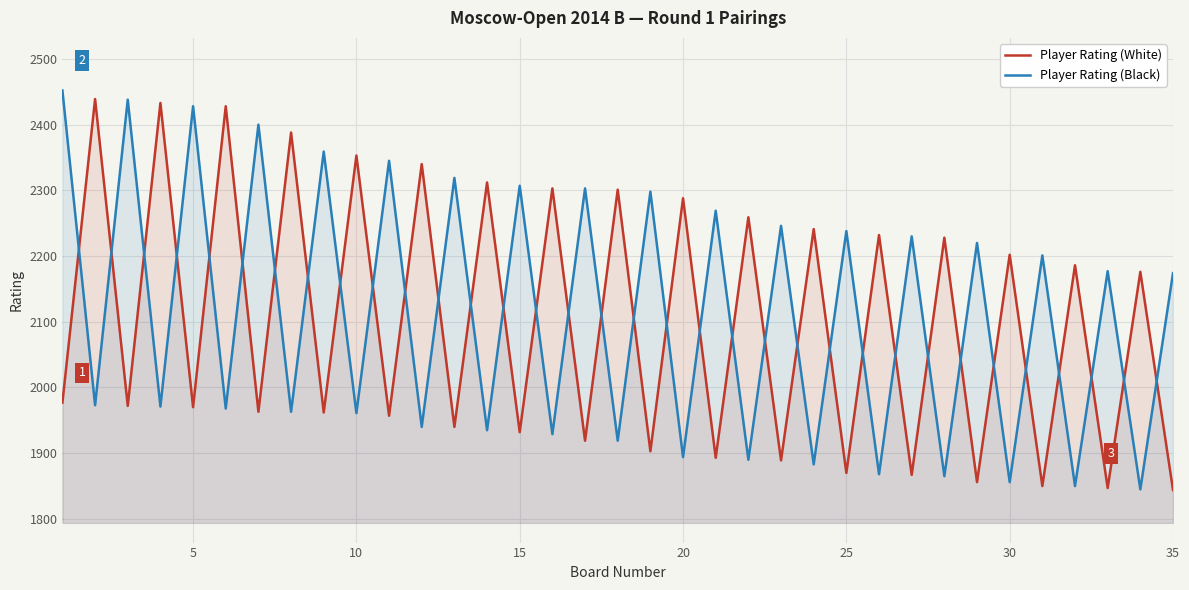

At which label is Player Rating (Black) closest to 2148?

35